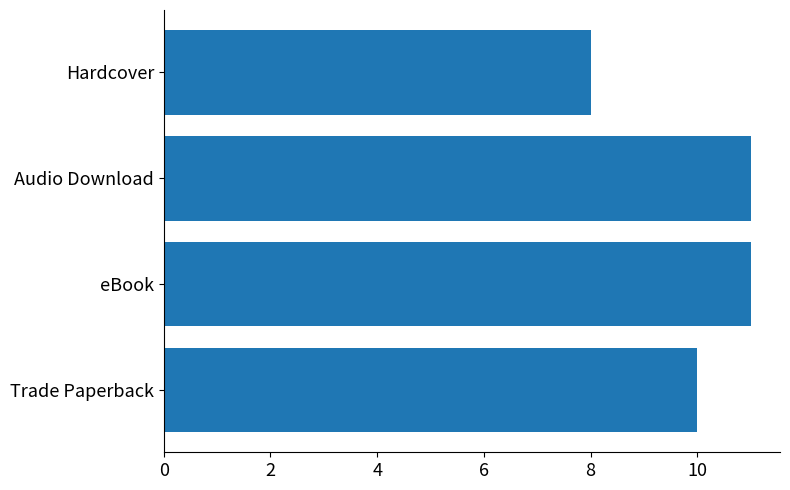

Which label corresponds to the smallest value in the chart?

Hardcover